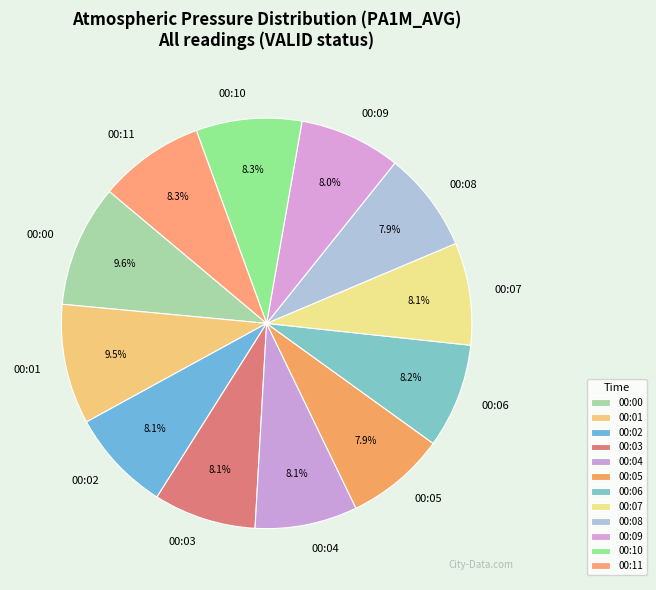

Is it true that 00:00 is 1% of the pie?

False